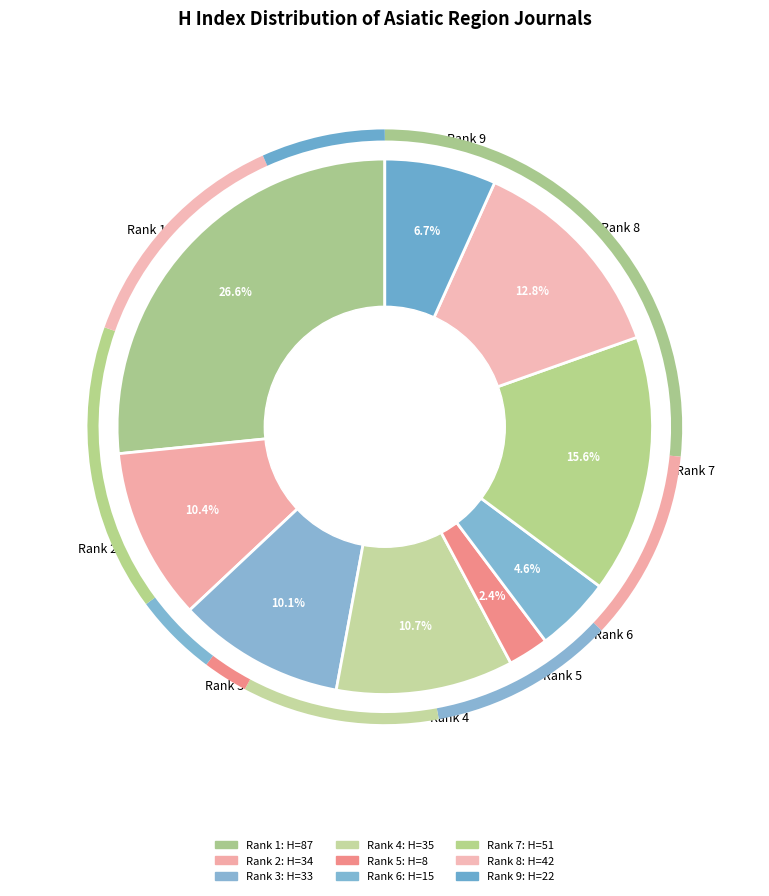

Combined, do Rank 6 and Rank 1 account for over 50%?

No